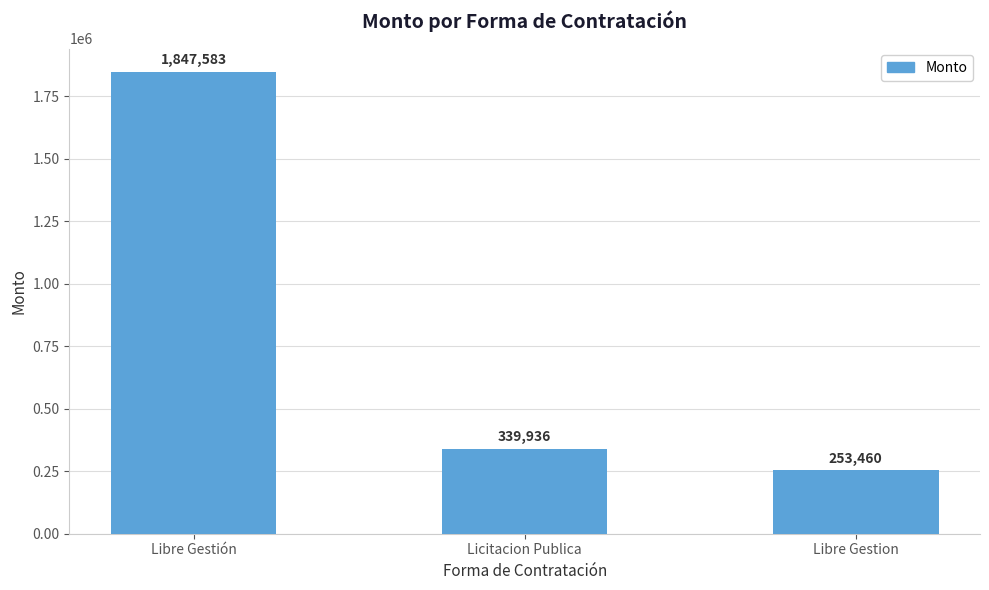

Which label corresponds to the largest value in the chart?

Libre Gestión